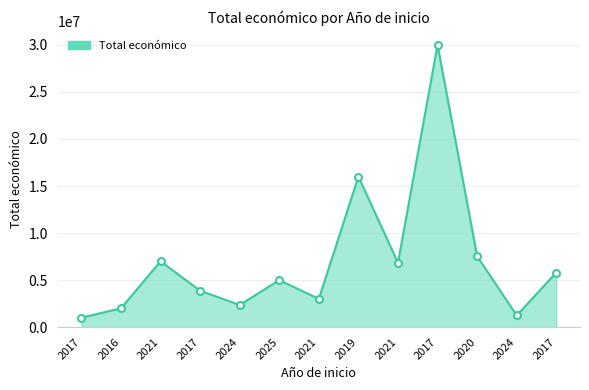

How many interior local valleys (lower than both neighbors) does the data have?

4